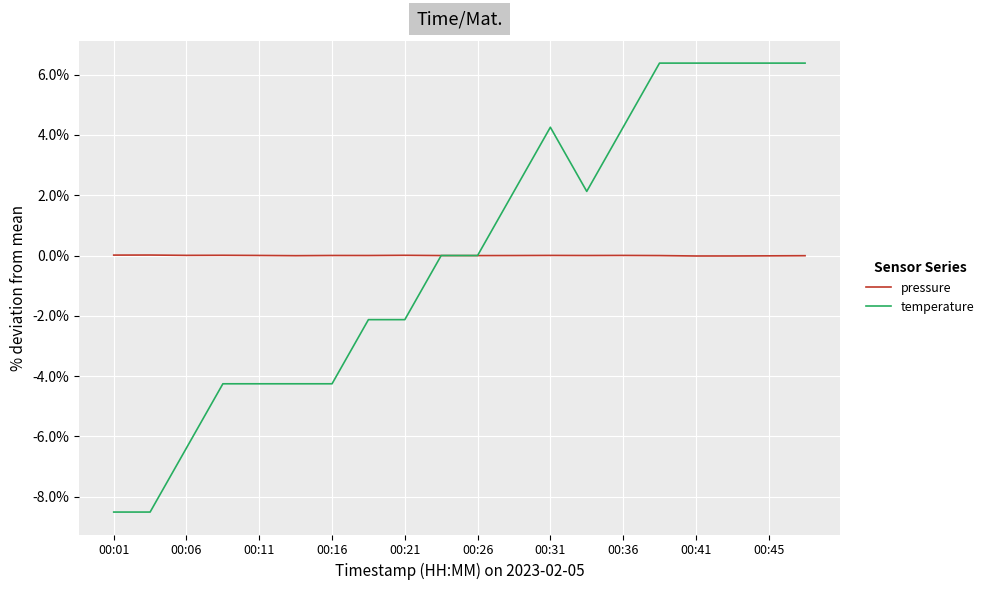

Rank the series by their maximum value, from highest to lowest.

temperature, pressure